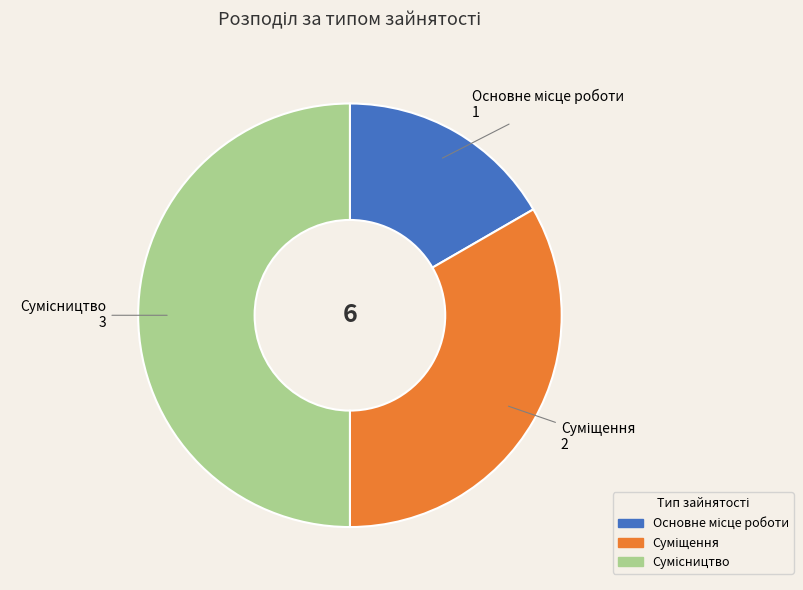

What portion of the pie excludes Суміщення?

66.7%